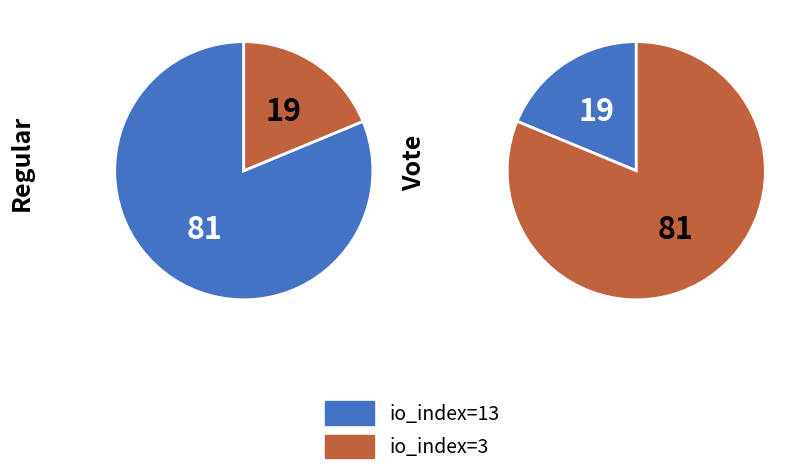

Which has a higher value, io_index=3 or io_index=13?

io_index=13